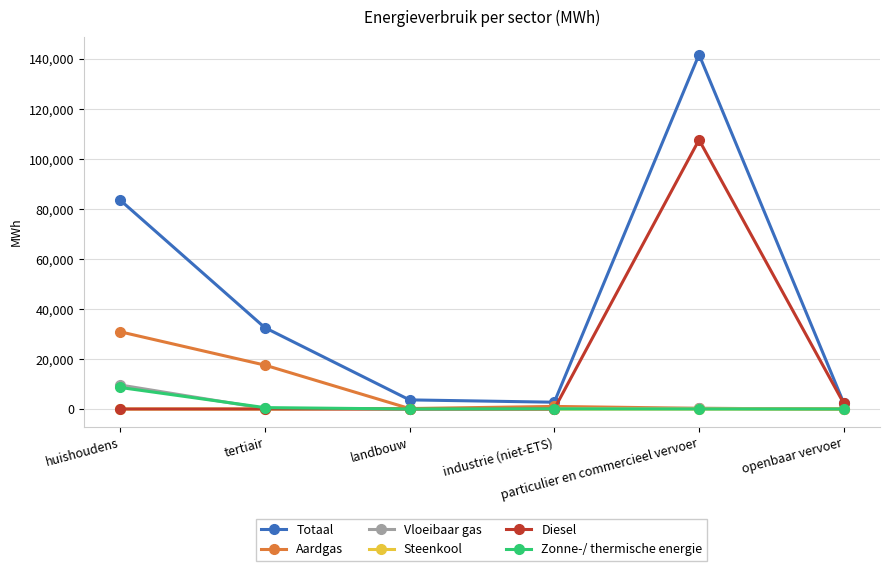

True or false: Vloeibaar gas has more than 2 points higher than both neighbors.

False